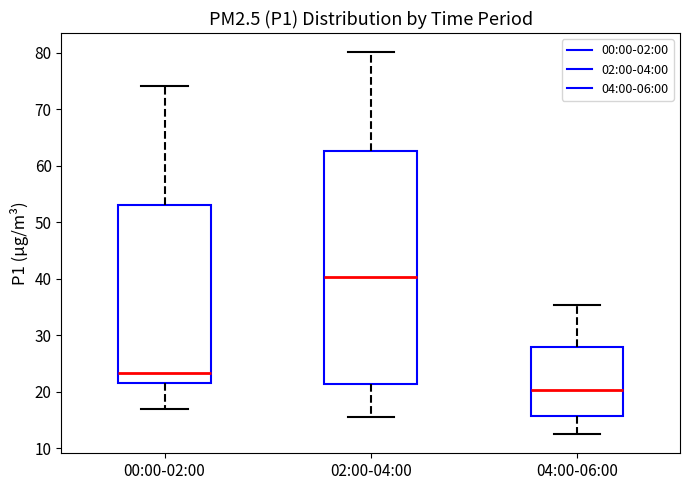

Reading left to right, transcribe this box plot: for each box, give where its median line is, the range the box spans, and where its two whiskers end, as read against the y-axis. The values are not printed on the chart, so give them approximately, as read against the axis.

00:00-02:00: median 23, box 22 to 53, whiskers 17 to 74
02:00-04:00: median 40, box 21 to 63, whiskers 15 to 80
04:00-06:00: median 20, box 16 to 28, whiskers 12 to 35